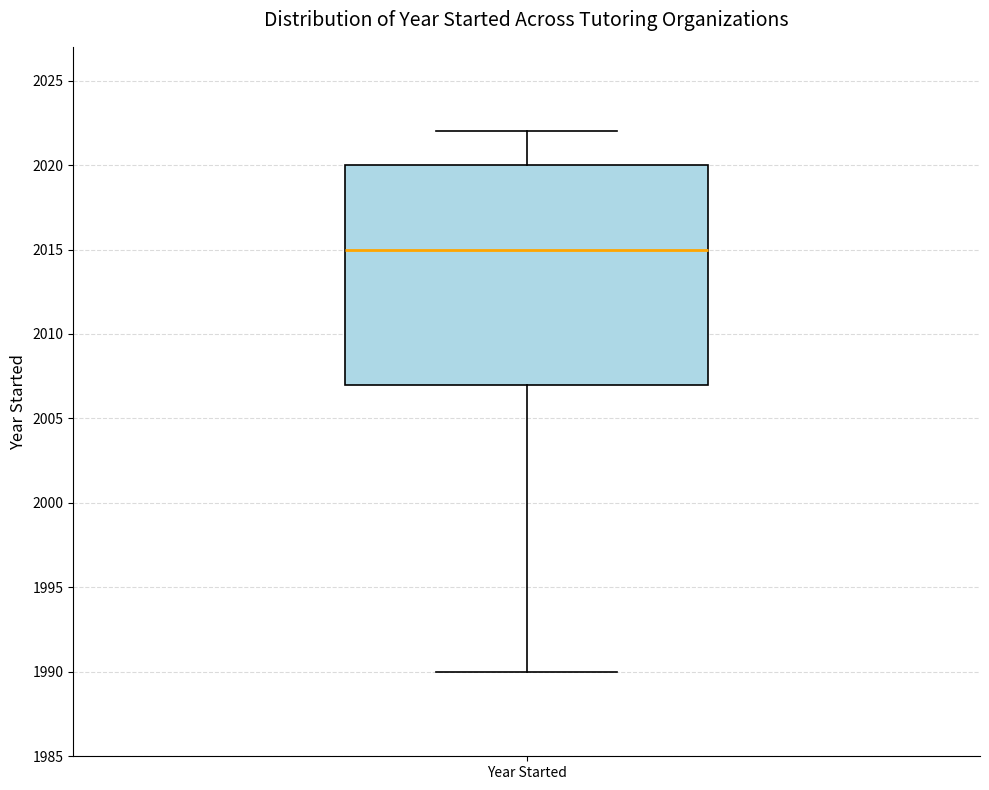

Read this box plot against the y-axis: the position of the median line, the range covered by the box, and the ends of both whiskers. The values are not printed on the chart, so give them approximately, as read against the axis.

median 2015, box 2007 to 2020, whiskers 1990 to 2022